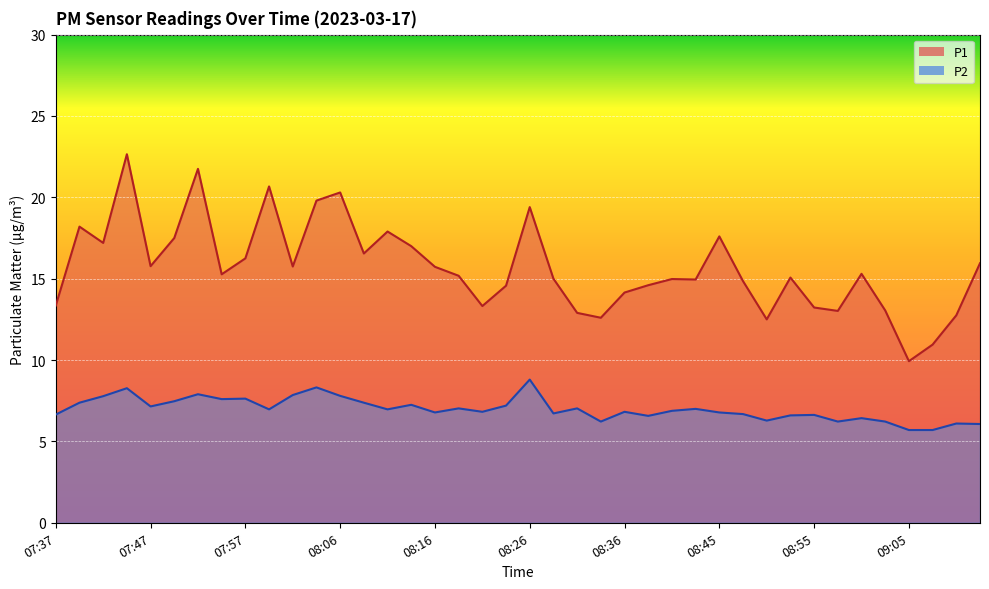

At how many categories does at least one series exceed 22?

1